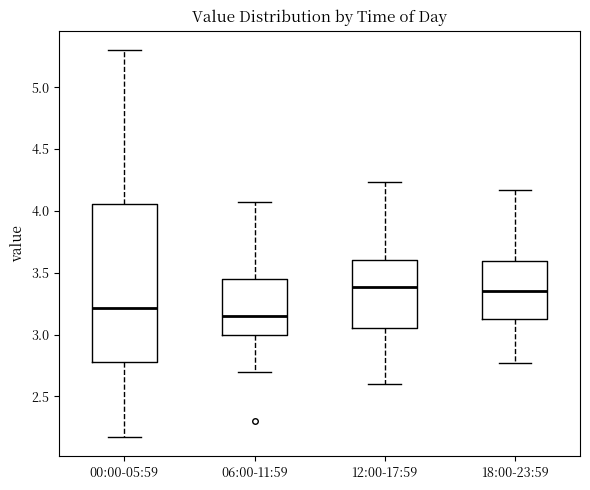

Reading left to right, read every box against the y-axis: the position of its median line, the range the box covers, and the ends of its whiskers. The values are not printed on the chart, so give them approximately, as read against the axis.

00:00-05:59: median 3.20, box 2.80 to 4.05, whiskers 2.15 to 5.30
06:00-11:59: median 3.15, box 3.00 to 3.45, whiskers 2.70 to 4.05
12:00-17:59: median 3.40, box 3.05 to 3.60, whiskers 2.60 to 4.25
18:00-23:59: median 3.35, box 3.10 to 3.60, whiskers 2.75 to 4.15